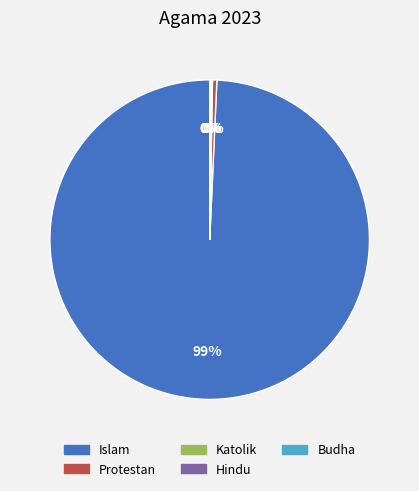

Approximately how many times larger is the value at Islam compared to Protestan?

224.2